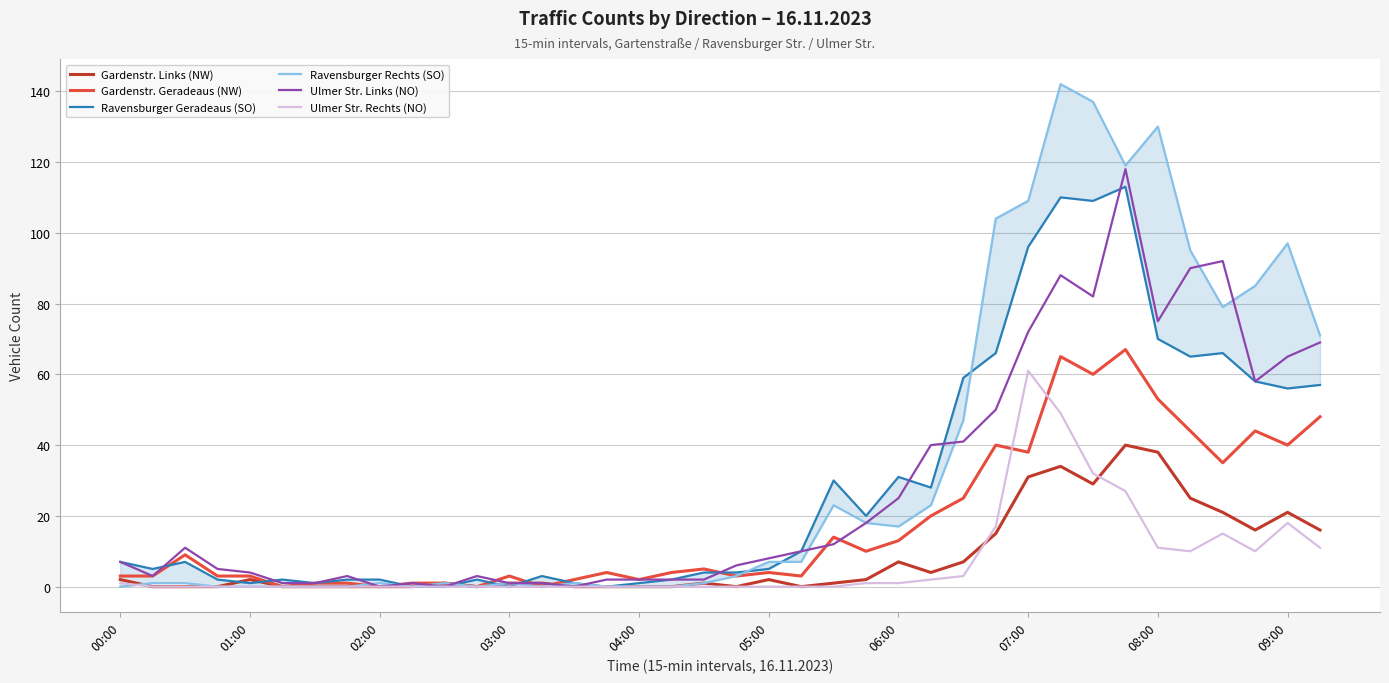

Is it true that Gardenstr. Geradeaus (NW) equals -28 at 02:00?

False